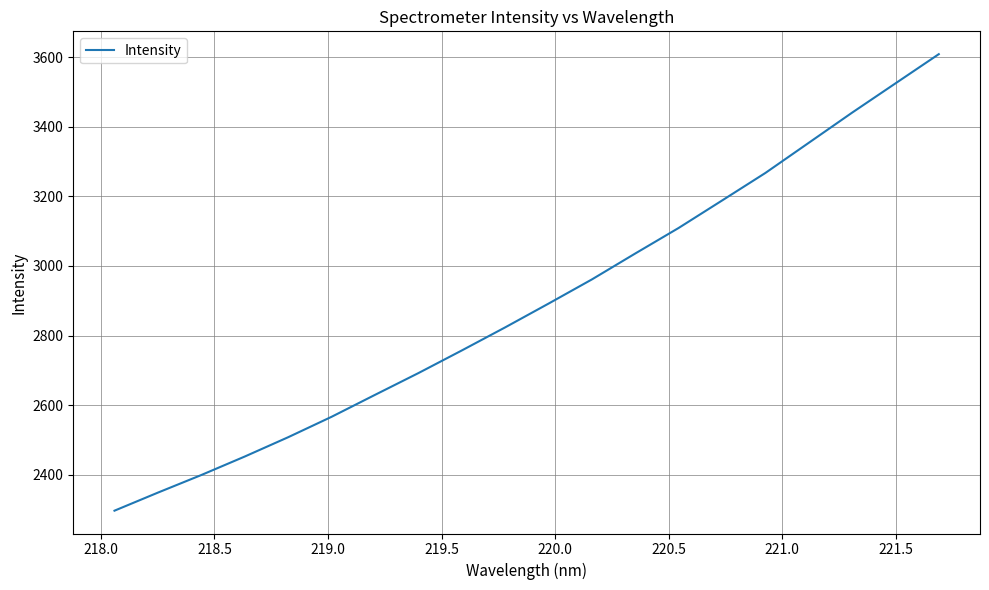

What is the difference between the maximum and minimum values?

1312.3